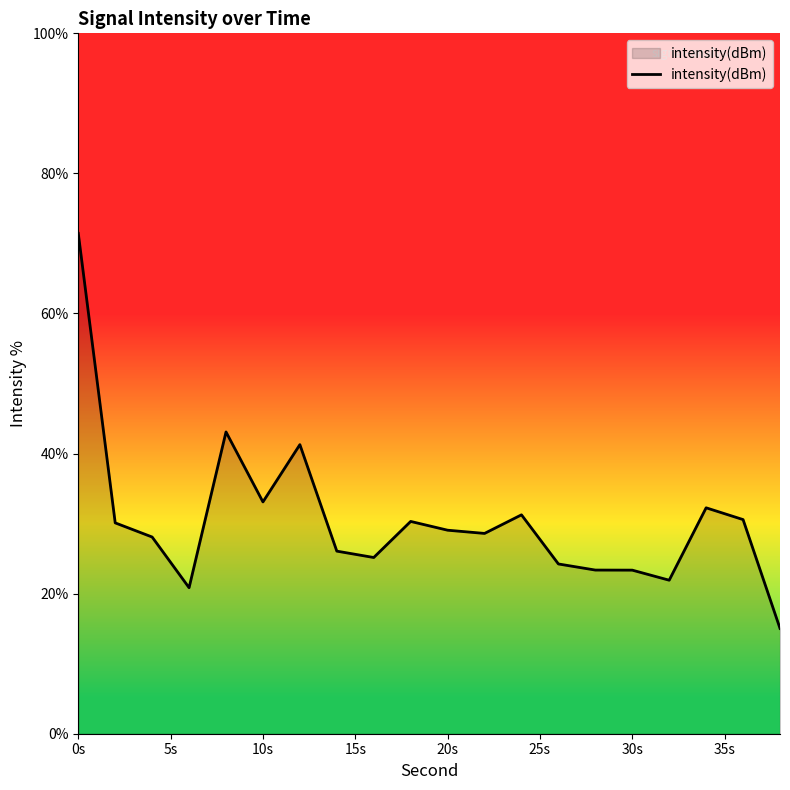

What is the minimum value shown in the chart?

15.0